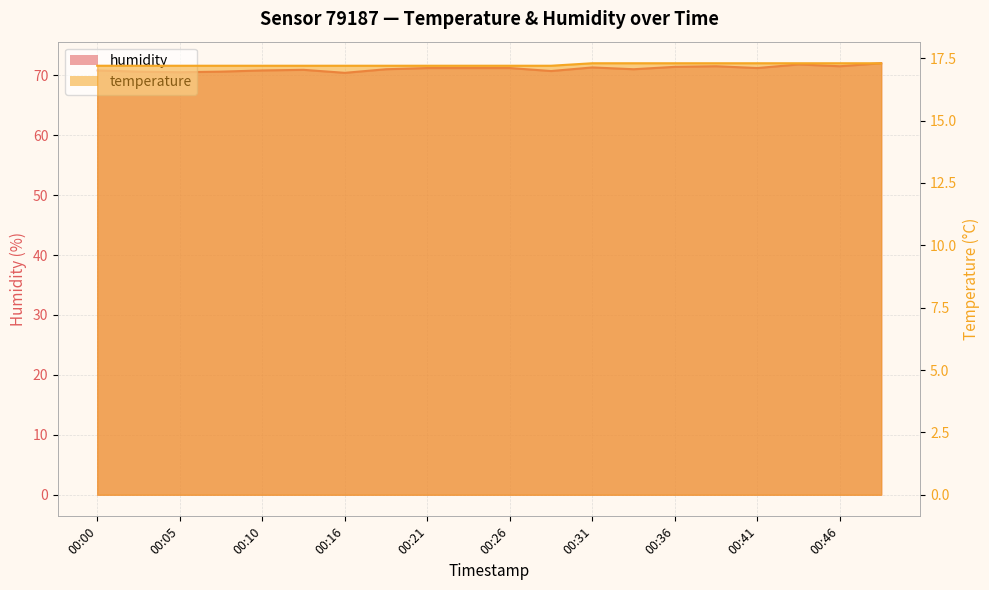

Which series has the largest total across all categories?

humidity